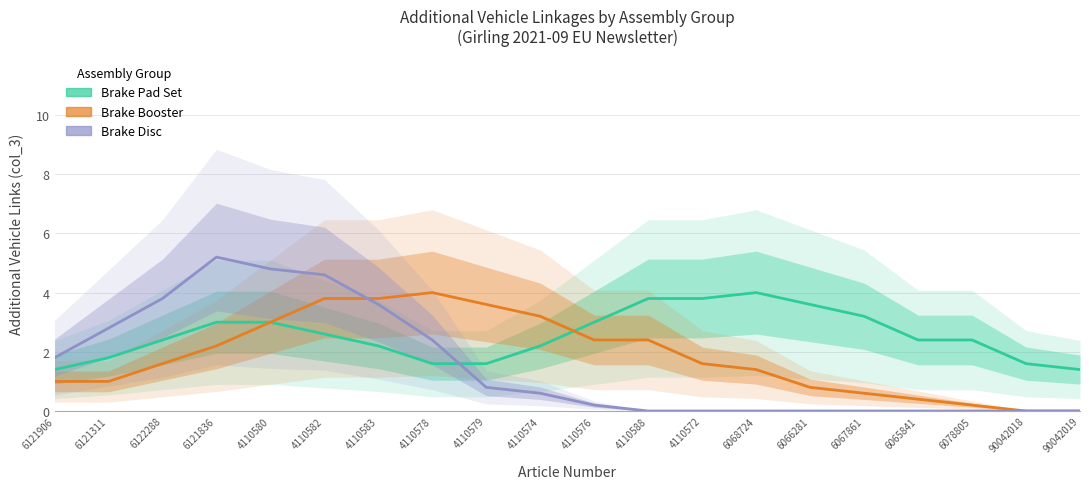

Is this an area chart (filled region under the line)?

No